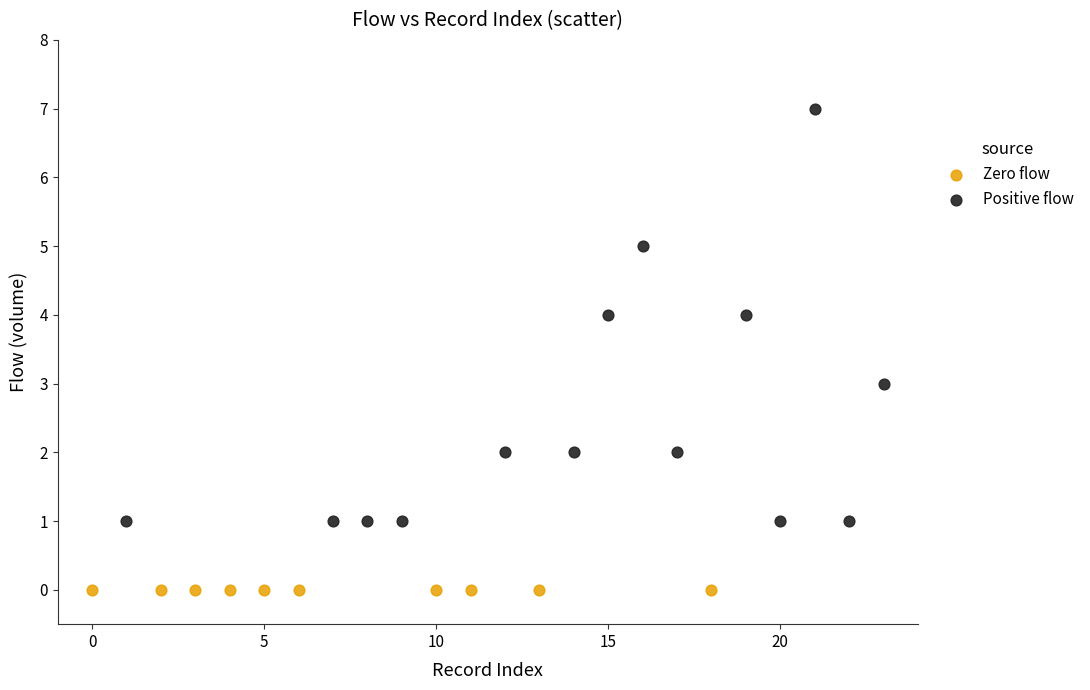

Which series contains the lowest Y value?

Zero flow